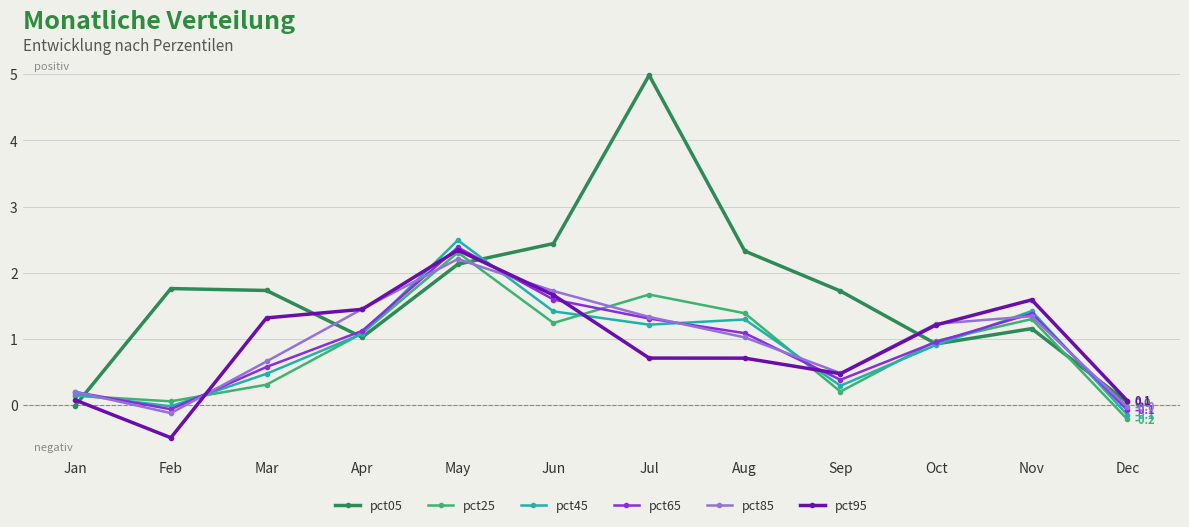

At which label does pct25 first exceed 1?

Apr